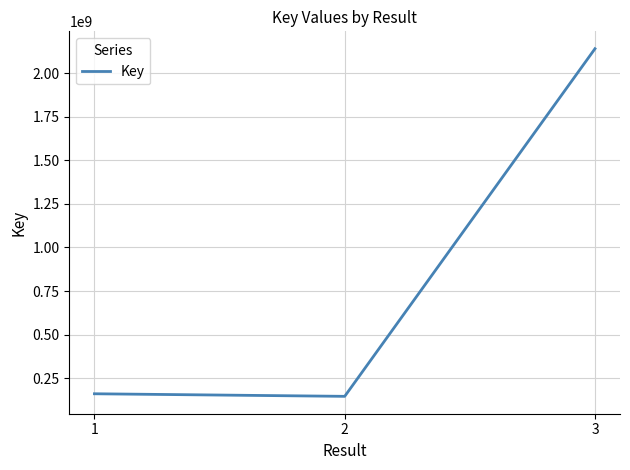

What is the change in value from 2 to 3?

+1994631726